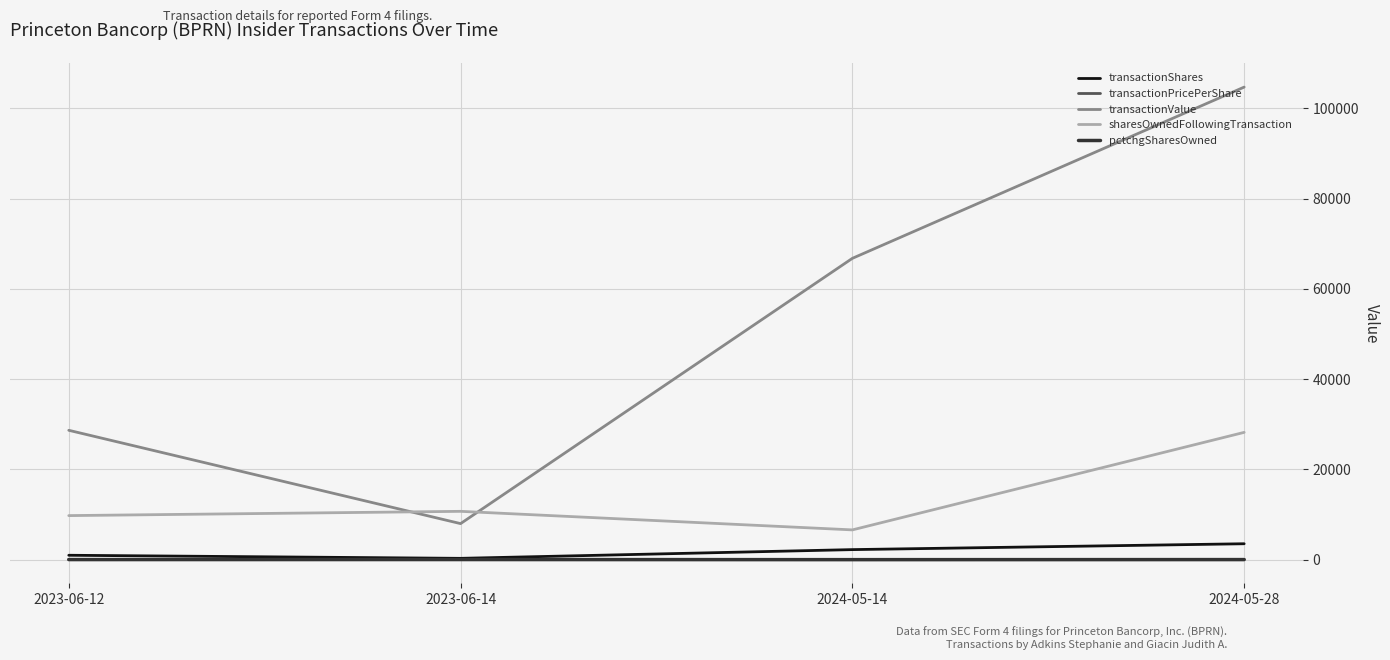

What are all the series names shown in the legend?

transactionShares, transactionPricePerShare, transactionValue, sharesOwnedFollowingTransaction, pctchgSharesOwned